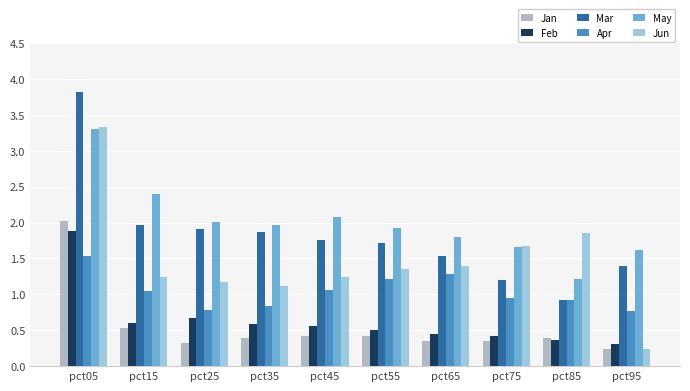

What is the difference between the highest and lowest values at pct75?

1.3